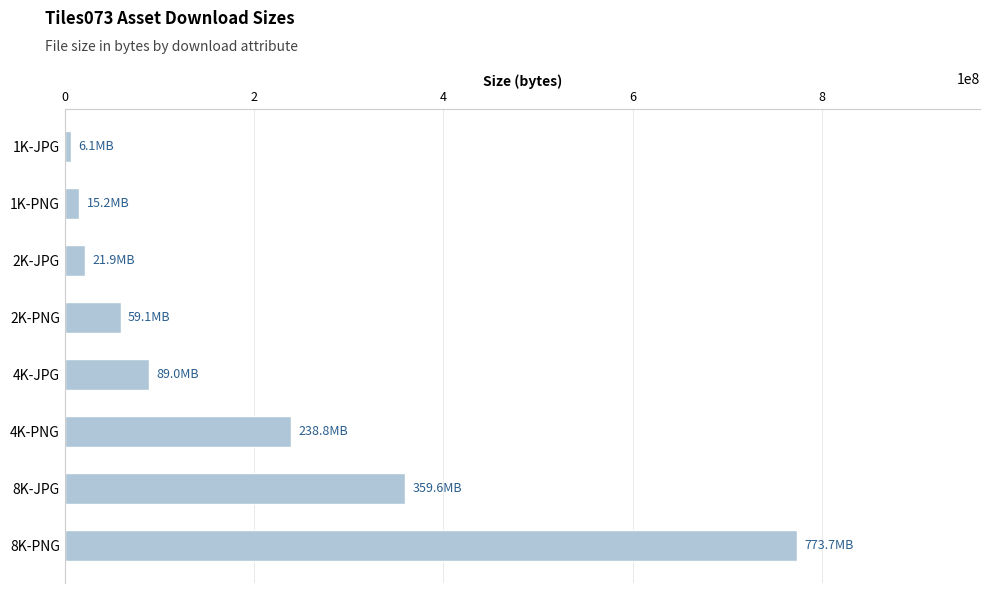

Reading bottom to top, what are all the values shown in this chart?

773670811	359622548	238804260	88998698	59092843	21904892	15193221	6140361